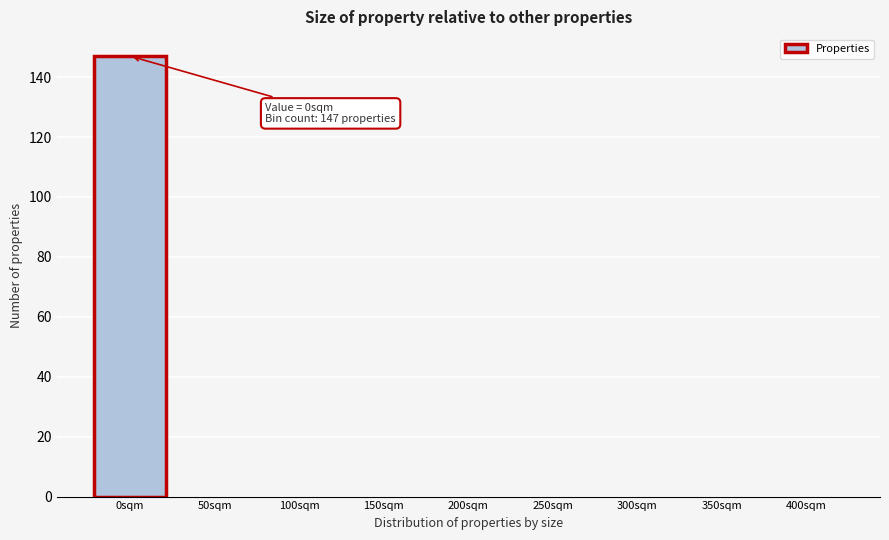

Reading left to right, what are all the values shown in this chart?

0sqm=147	50sqm=0	100sqm=0	150sqm=0	200sqm=0	250sqm=0	300sqm=0	350sqm=0	400sqm=0